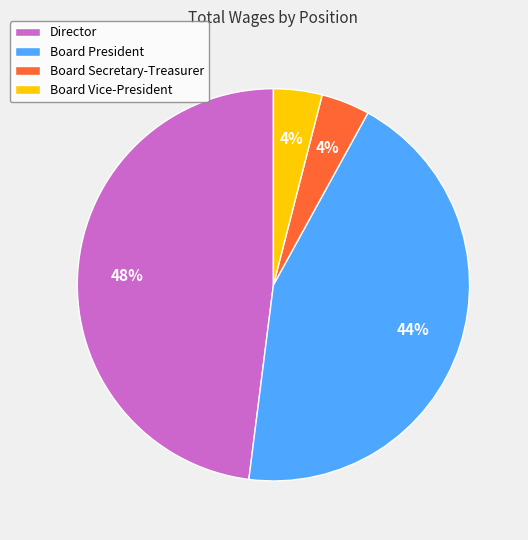

The Board Vice-President slice represents 9% of the pie. True or false?

False